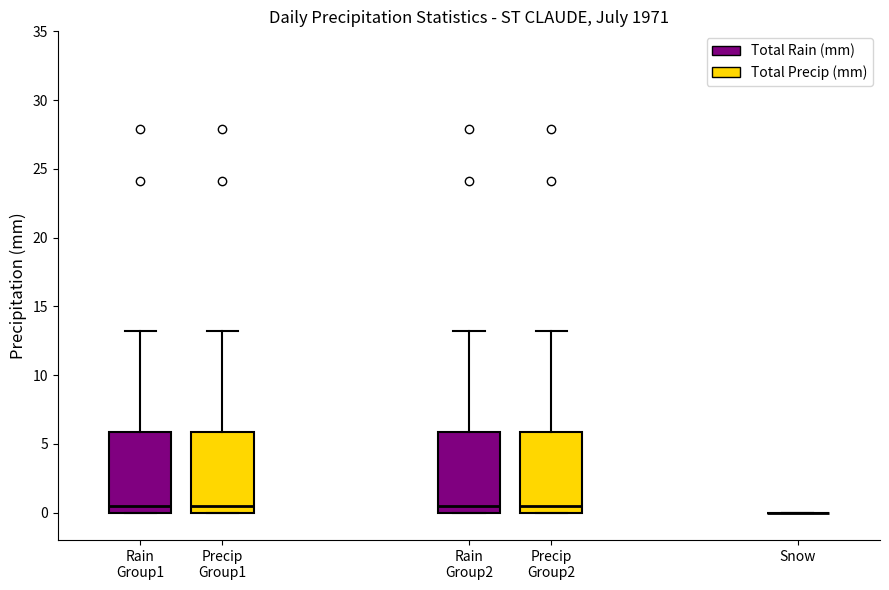

Reading left to right, read every box against the y-axis: the position of its median line, the range the box covers, and the ends of its whiskers. The values are not printed on the chart, so give them approximately, as read against the axis.

Rain Group1: median 0.5, box 0.0 to 6.0, whiskers 0.0 to 13.0
Precip Group1: median 0.5, box 0.0 to 6.0, whiskers 0.0 to 13.0
Rain Group2: median 0.5, box 0.0 to 6.0, whiskers 0.0 to 13.0
Precip Group2: median 0.5, box 0.0 to 6.0, whiskers 0.0 to 13.0
Snow: box collapsed to a line at 0.0, whiskers 0.0 to 0.0